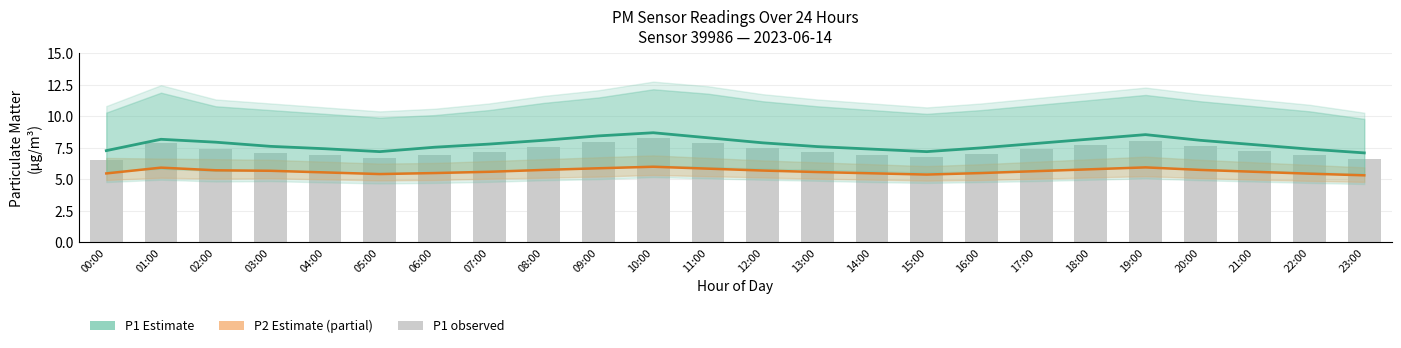

Which series has the largest total across all categories?

P1 Estimate